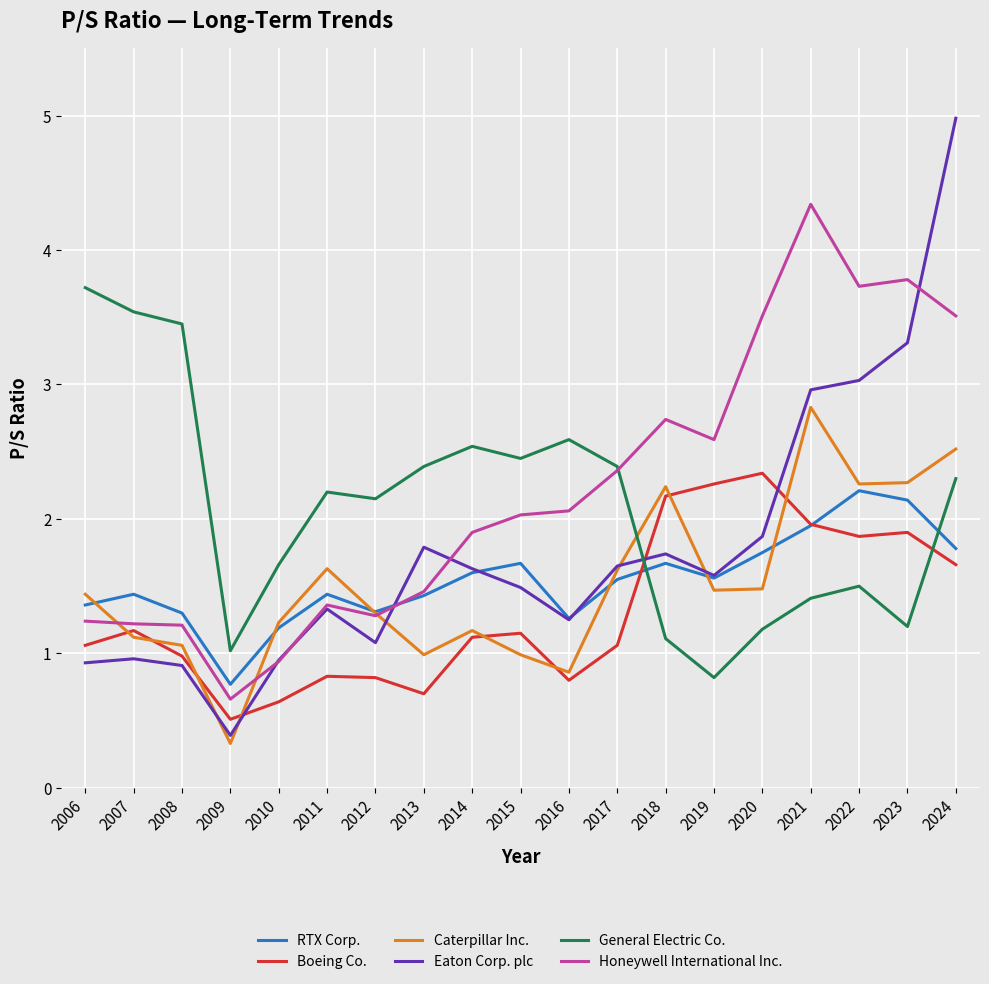

At which label does Honeywell International Inc. first exceed 2?

2015